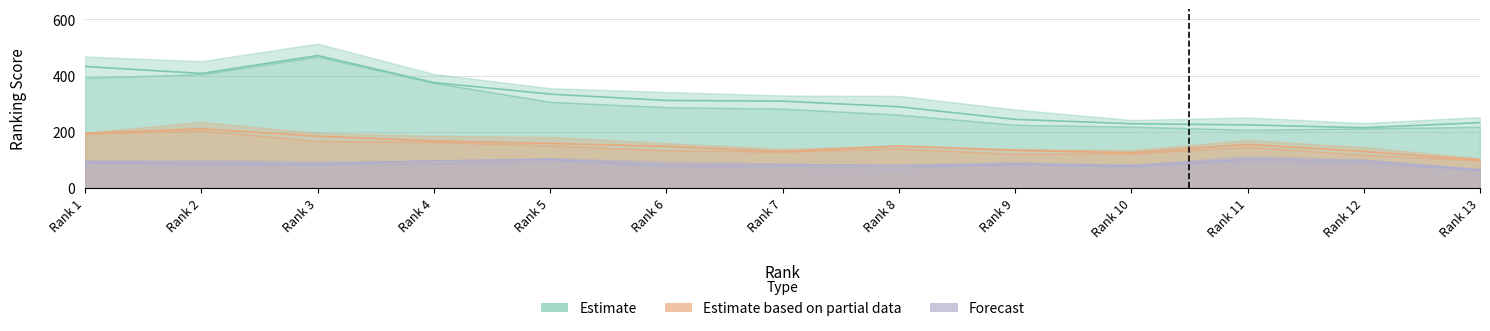

Reading left to right, transcribe all the data shown in this chart.

Estimate: 432.2	407.5	471.2	375.0	333.8	311.2	308.8	288.8	243.8	228.2	224.0	213.8	232.0
Estimate based on partial data: 194.2	210.0	183.5	166.8	158.0	147.2	128.8	148.8	133.0	124.8	154.5	129.2	99.0
Forecast: 91.2	89.2	84.5	95.8	101.0	82.2	80.8	78.5	84.5	78.8	101.5	96.0	63.0